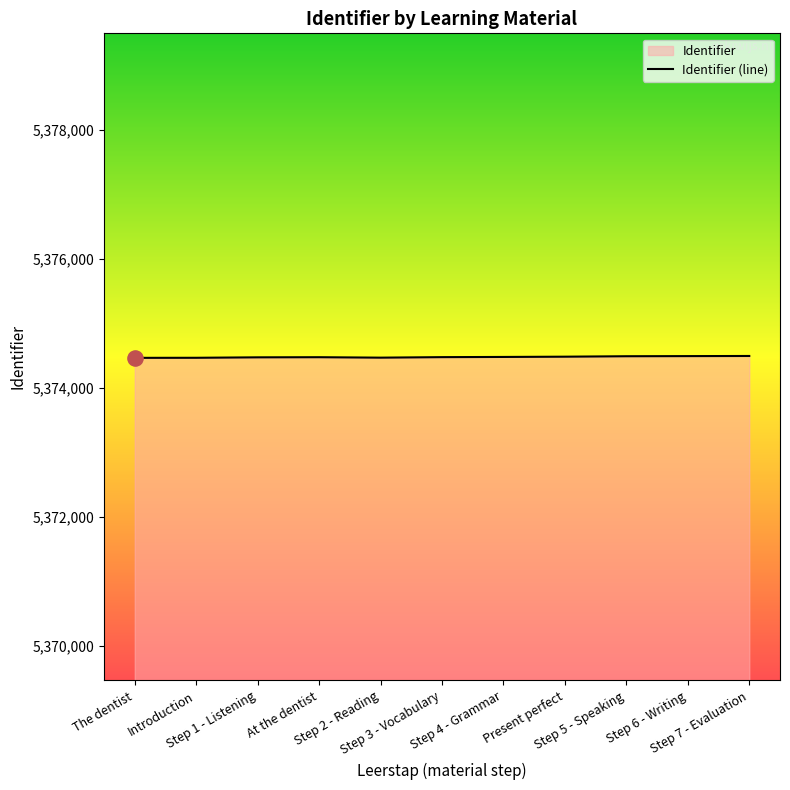

What is the change in value from Step 2 - Reading to Present perfect?

+15